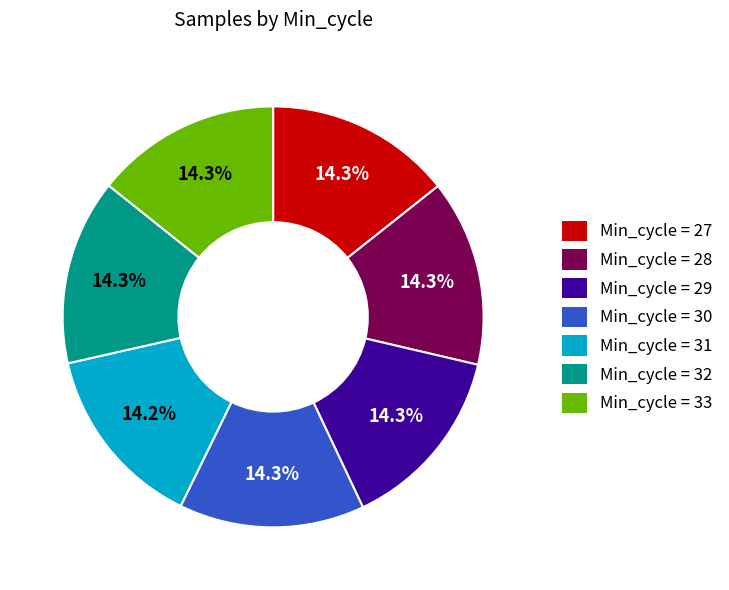

Is there a majority slice in this chart?

No